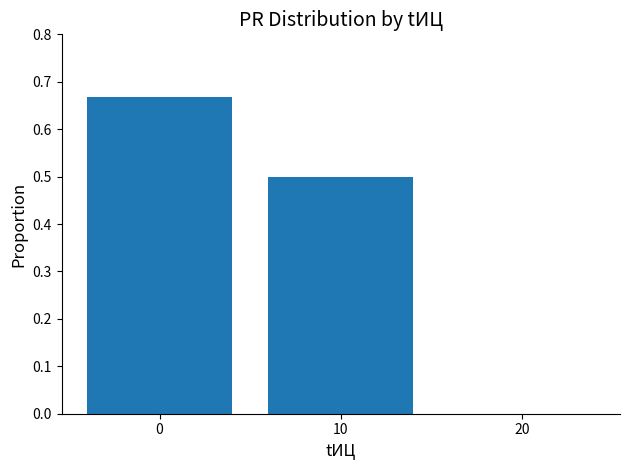

True or false: the data shows 0.4 at 20.

False